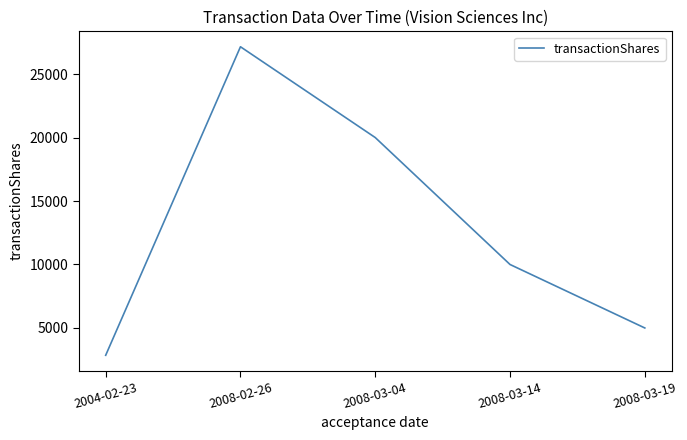

Reading left to right, extract all data points from this chart.

2848	27152	20000	10000	5000